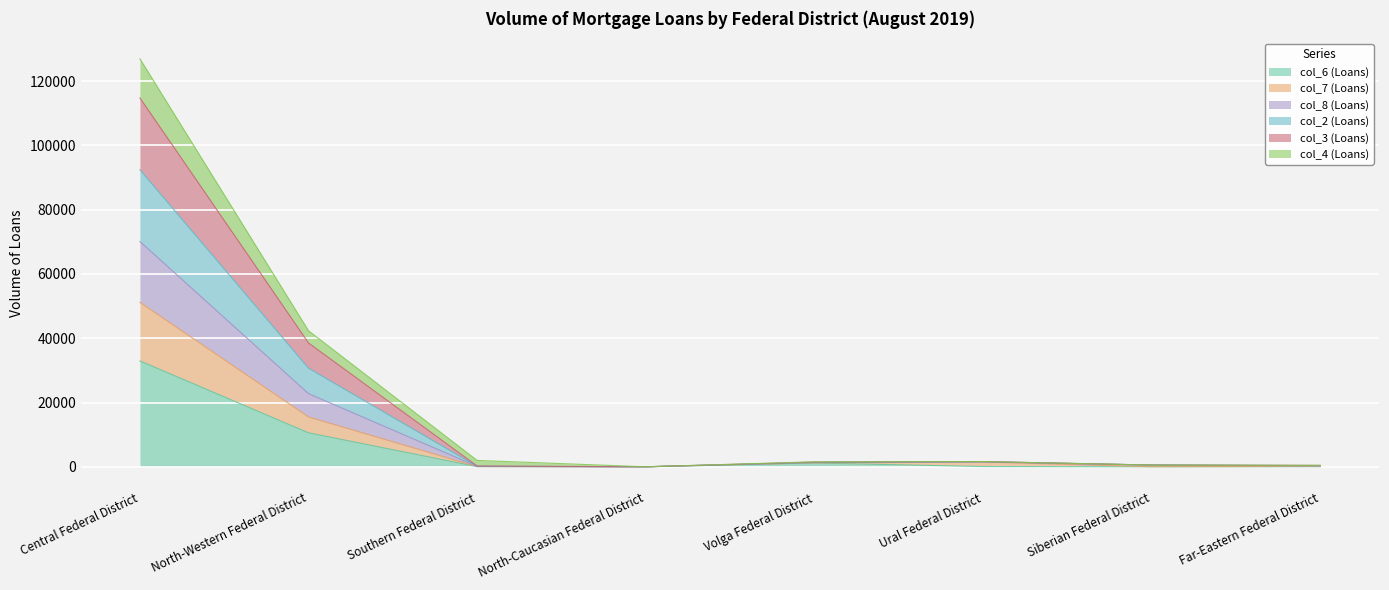

Is the value of col_4 (Loans) at North-Western Federal District greater than the value of col_3 (Loans) at Volga Federal District?

Yes